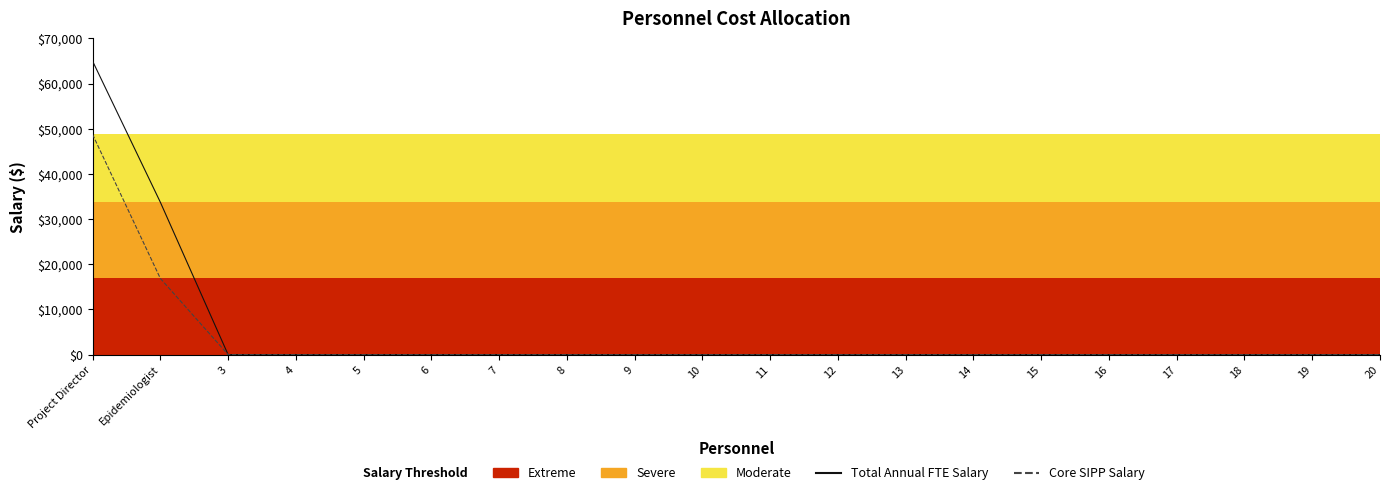

True or false: Total Annual FTE Salary has a value of 28140 at 9.

False